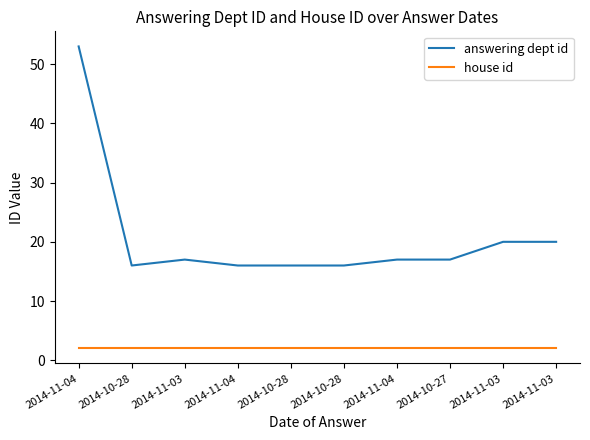

How many lines are shown in the chart?

2